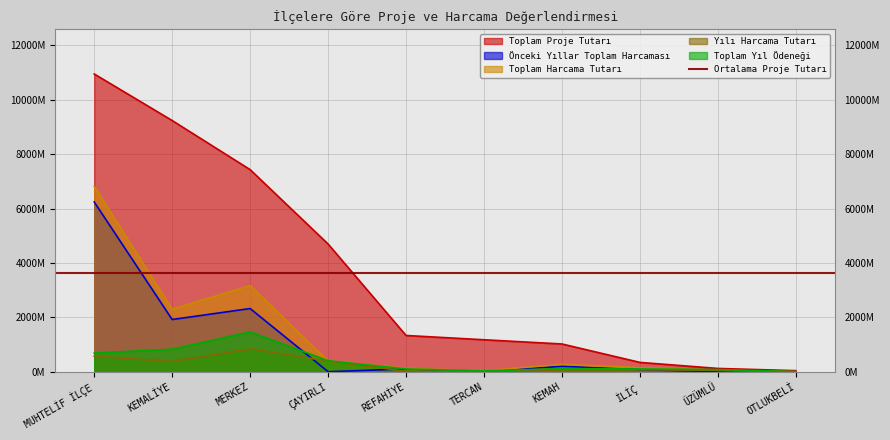

How many times do Toplam Yıl Ödeneği and Toplam Harcama Tutarı cross each other?

3